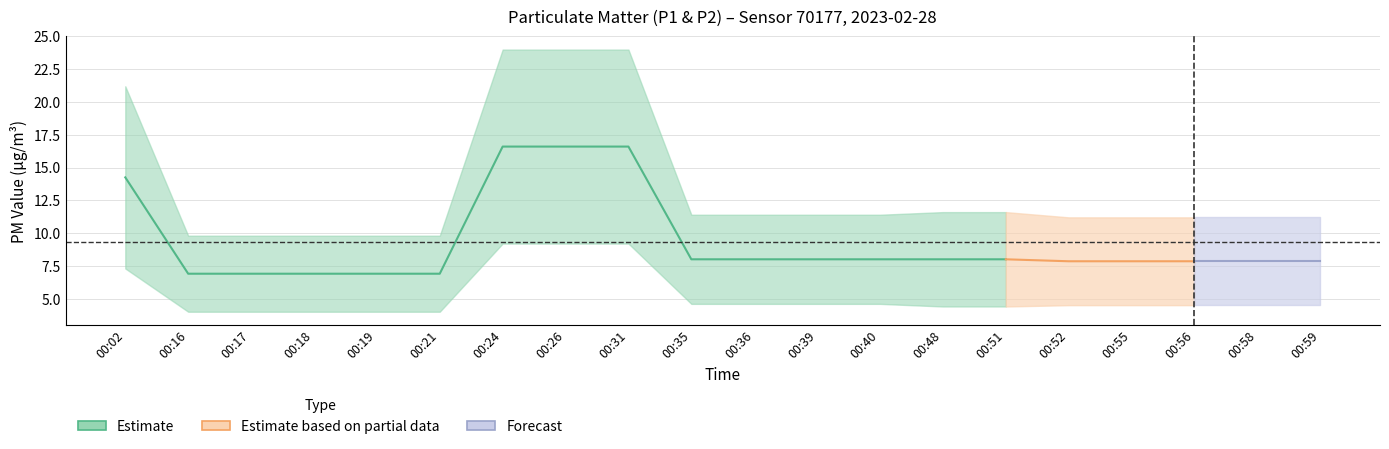

What is the smallest value displayed?

4.0